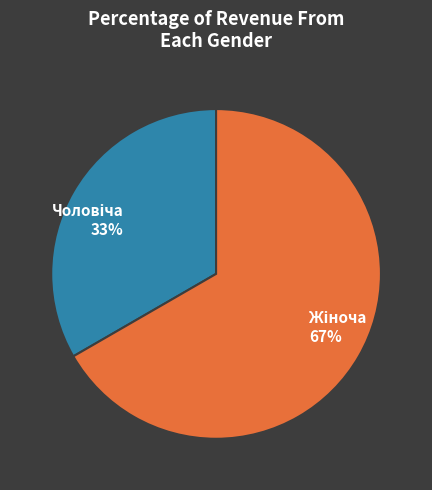

To the nearest percent, what is the average slice percentage?

50%